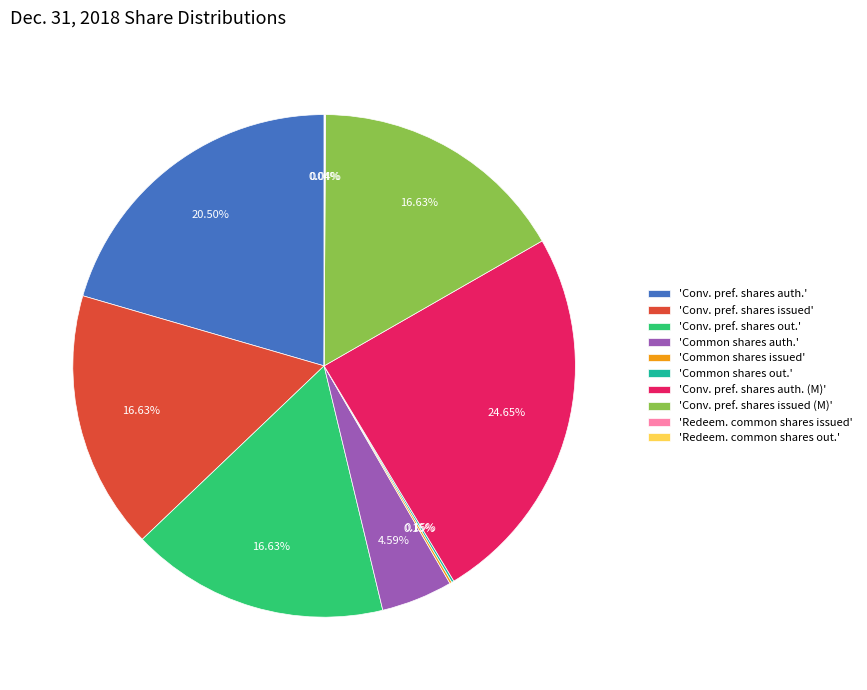

What is the largest slice in the pie chart?

'Conv. pref. shares auth. (M)'